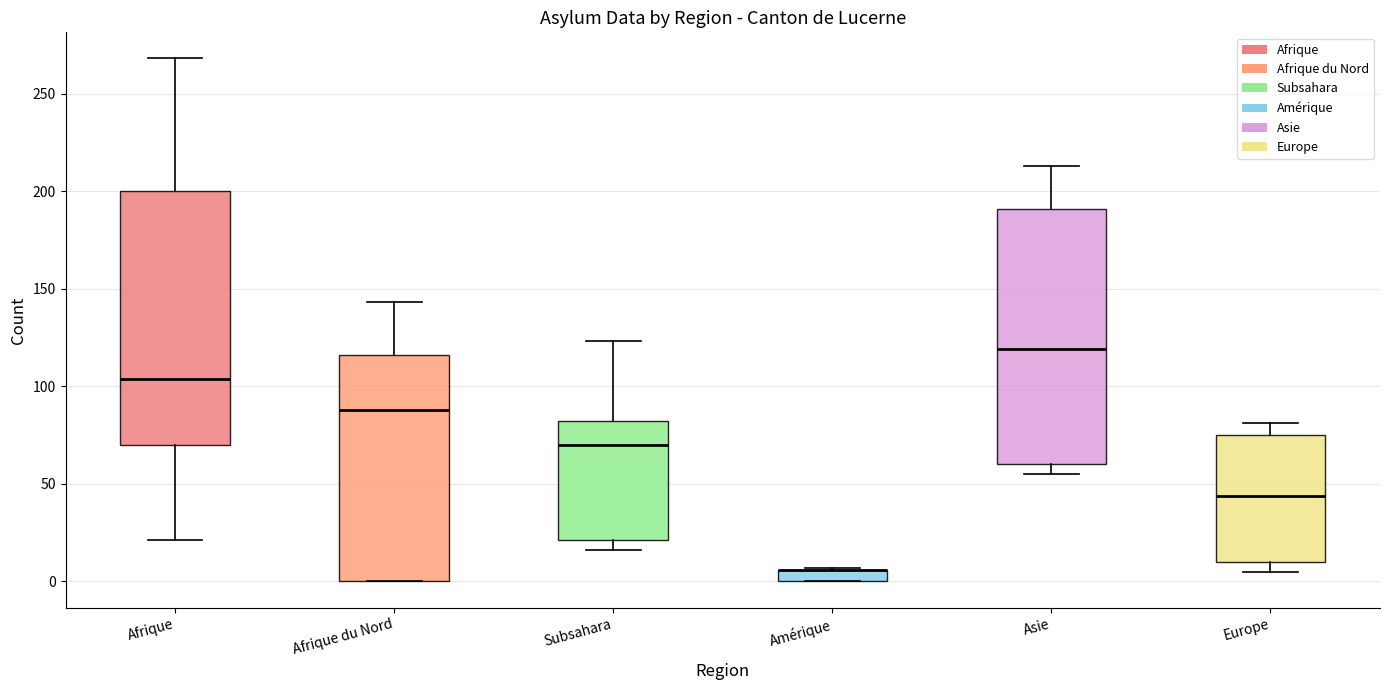

Where does the upper whisker of the box for Asie end on the y-axis? The values are not printed on the chart, so give them approximately, as read against the axis.

215